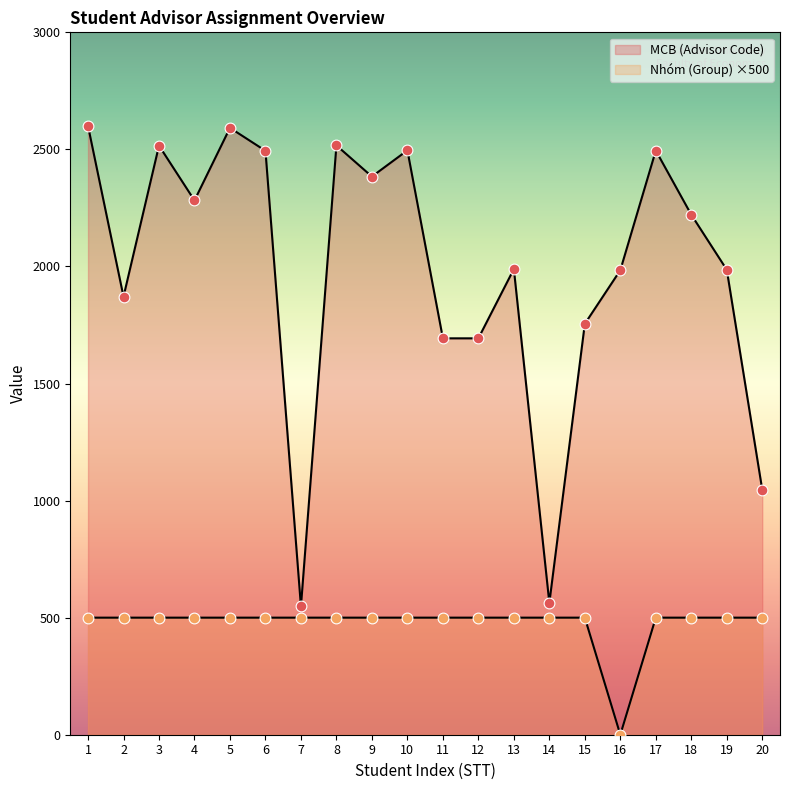

At how many categories does at least one series exceed 2156?

10